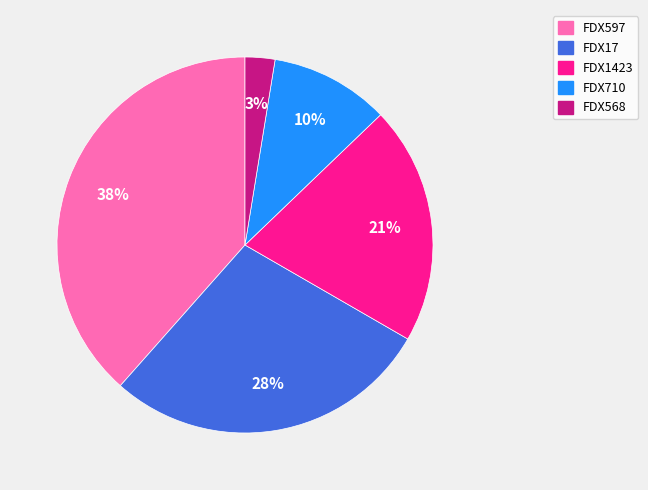

Rank the categories by value from lowest to highest.

FDX568, FDX710, FDX1423, FDX17, FDX597